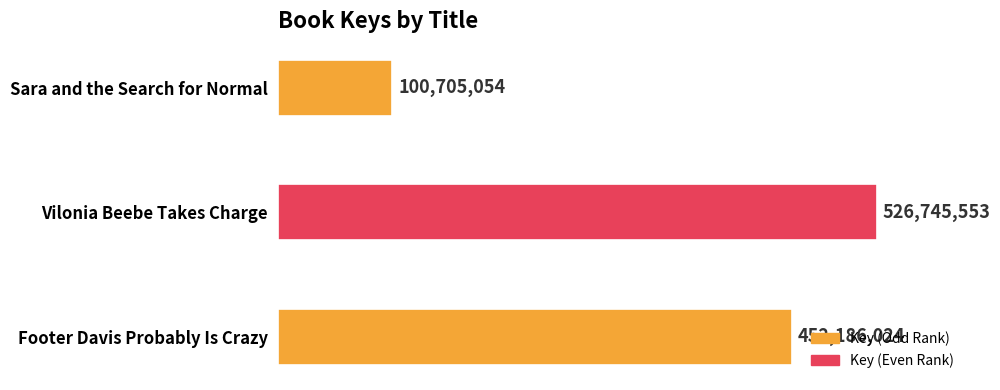

Does the chart contain any negative values?

No